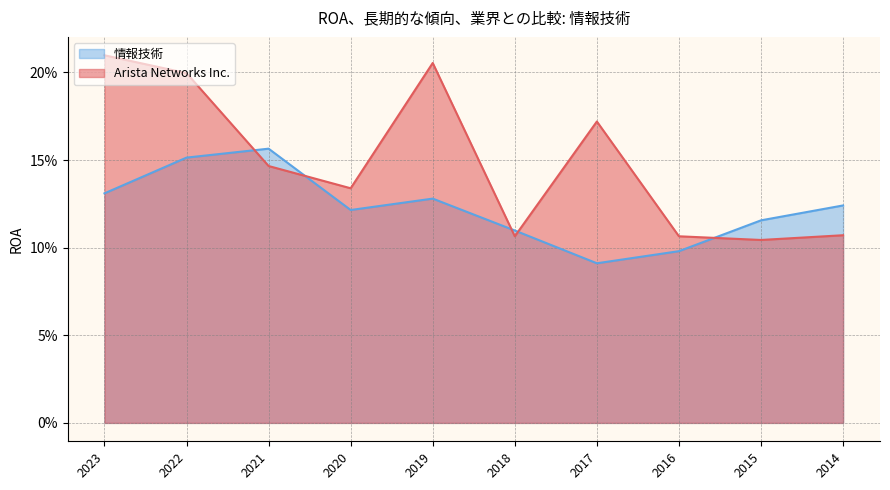

What is the value of the 情報技術 point at the 1st from the left?

0.1